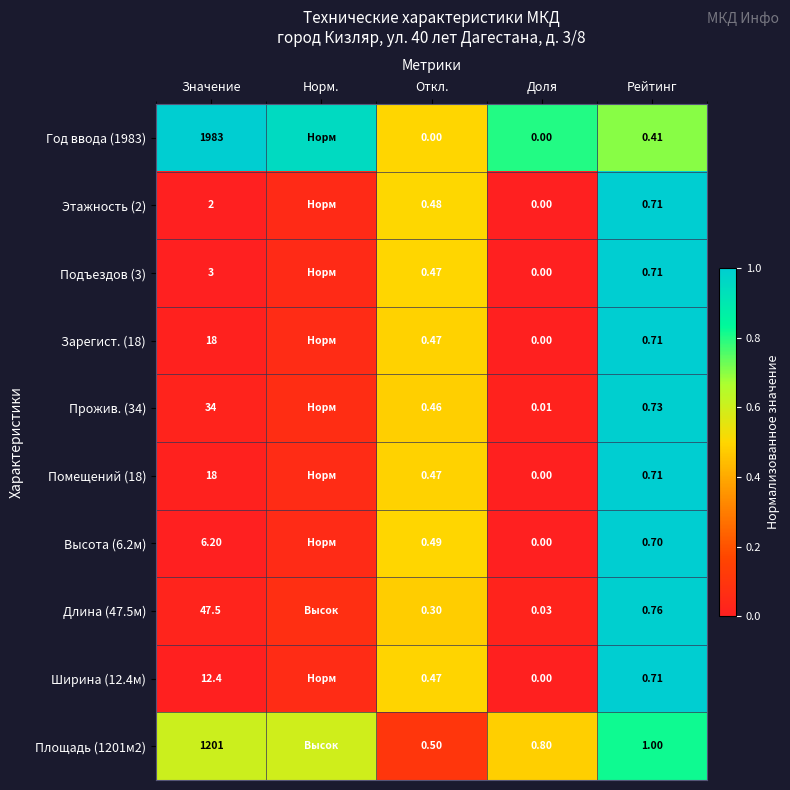

How many series are shown in this chart?

10